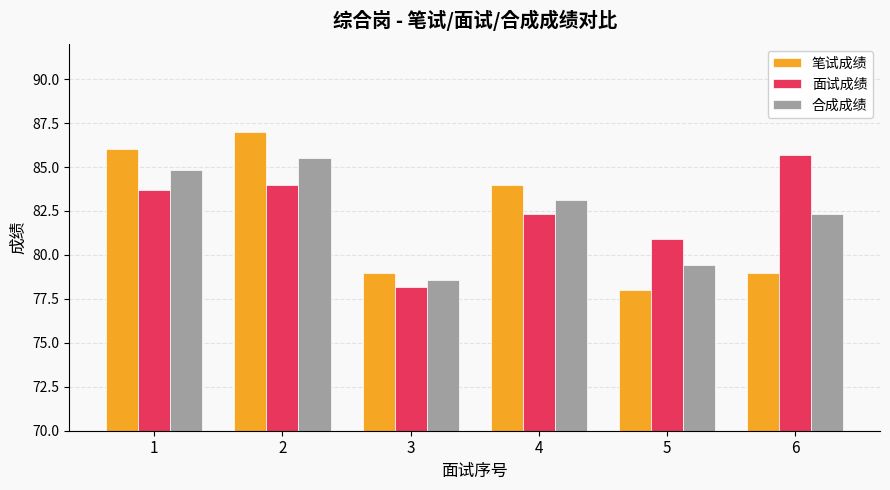

The 笔试成绩 series shows 42.5 at 5. True or false?

False